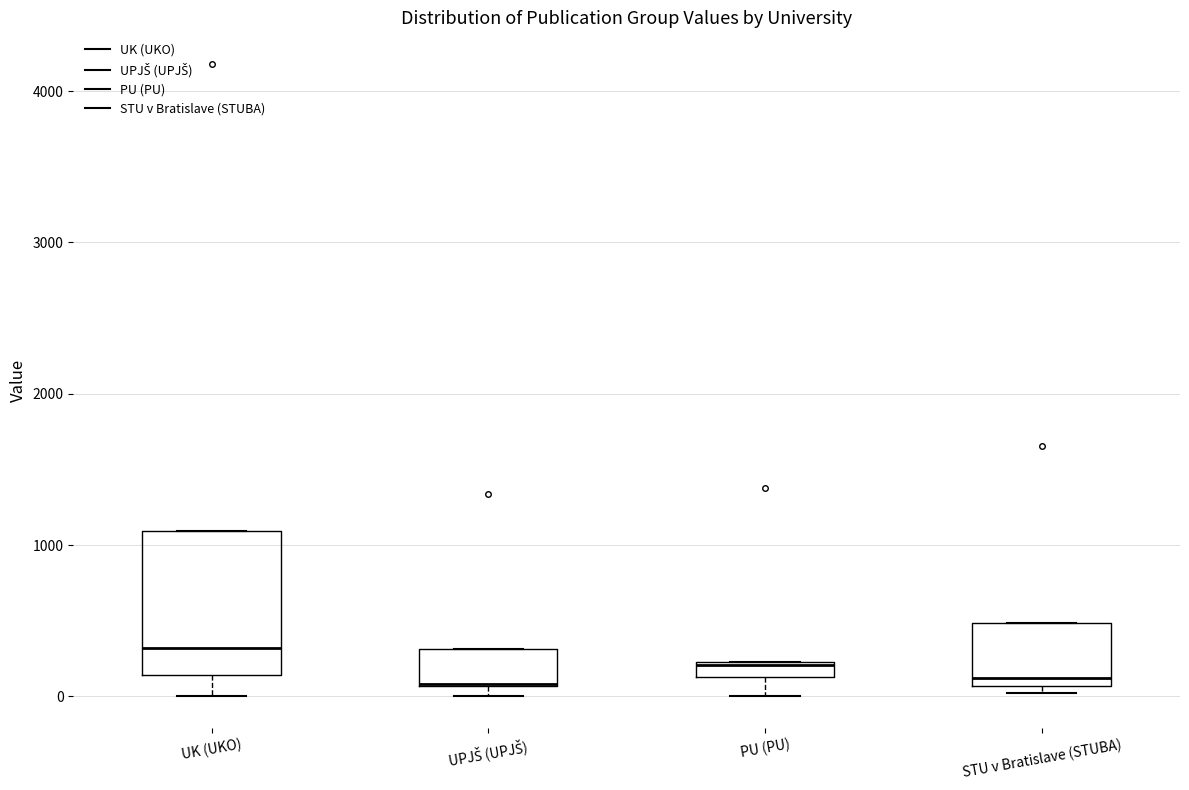

Where is the lower edge of the box for PU (PU) on the y-axis? The values are not printed on the chart, so give them approximately, as read against the axis.

100